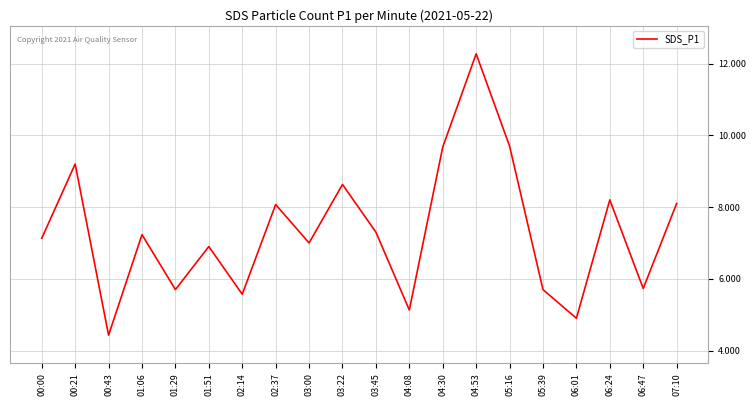

At which category does the chart reach its peak across all series?

04:53